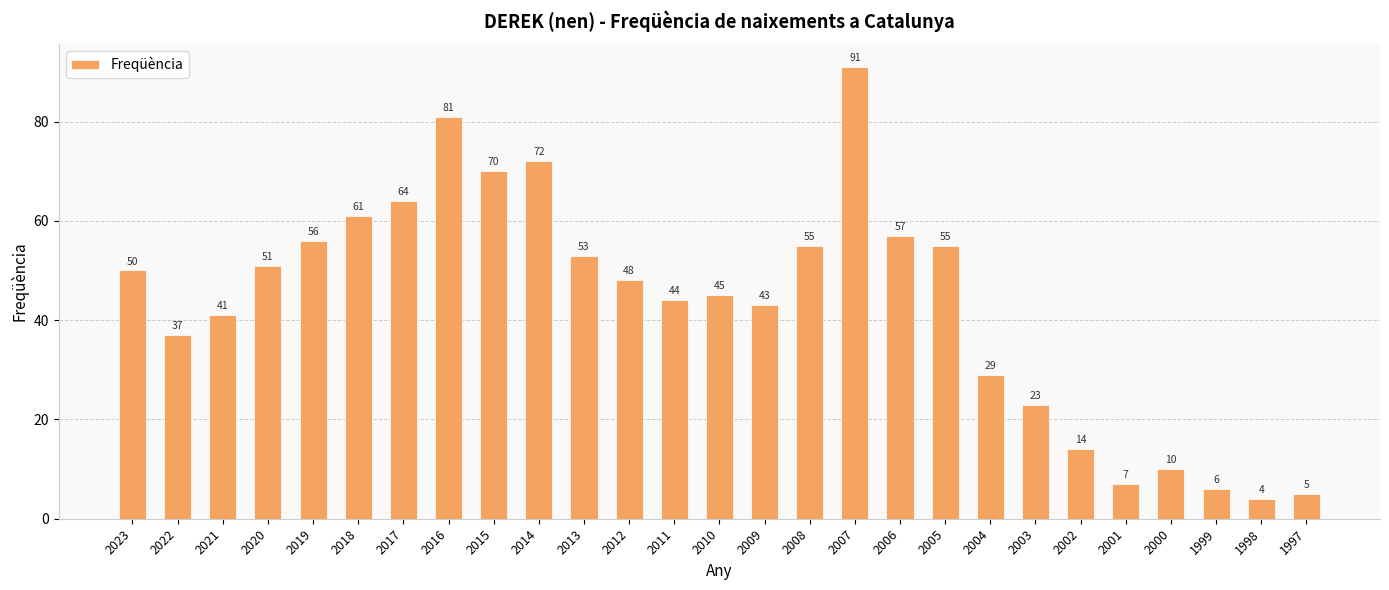

Count the number of categories in the chart.

27